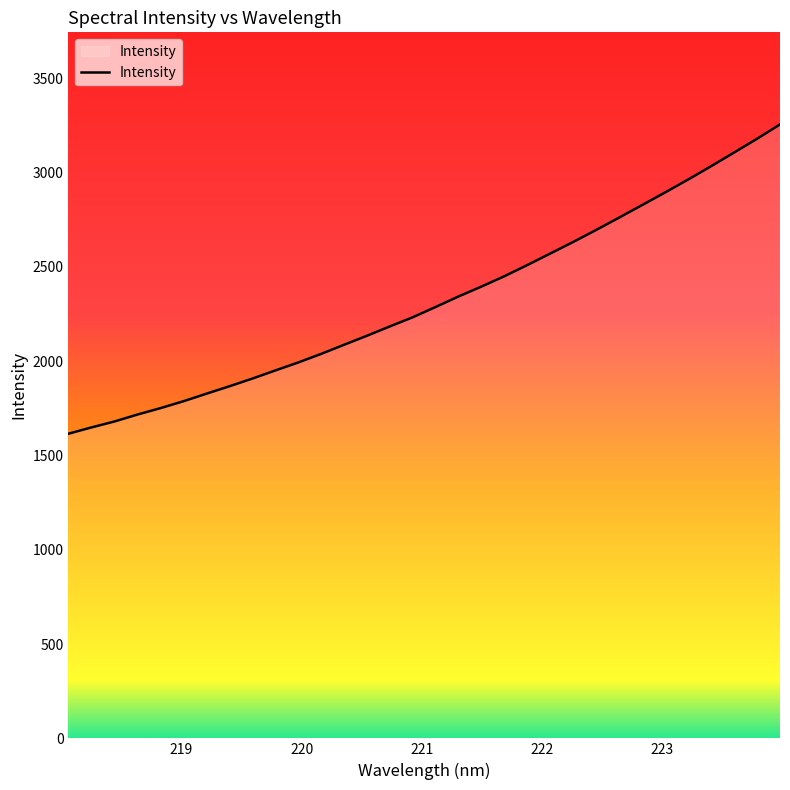

What is the maximum value shown in the chart?

3255.5